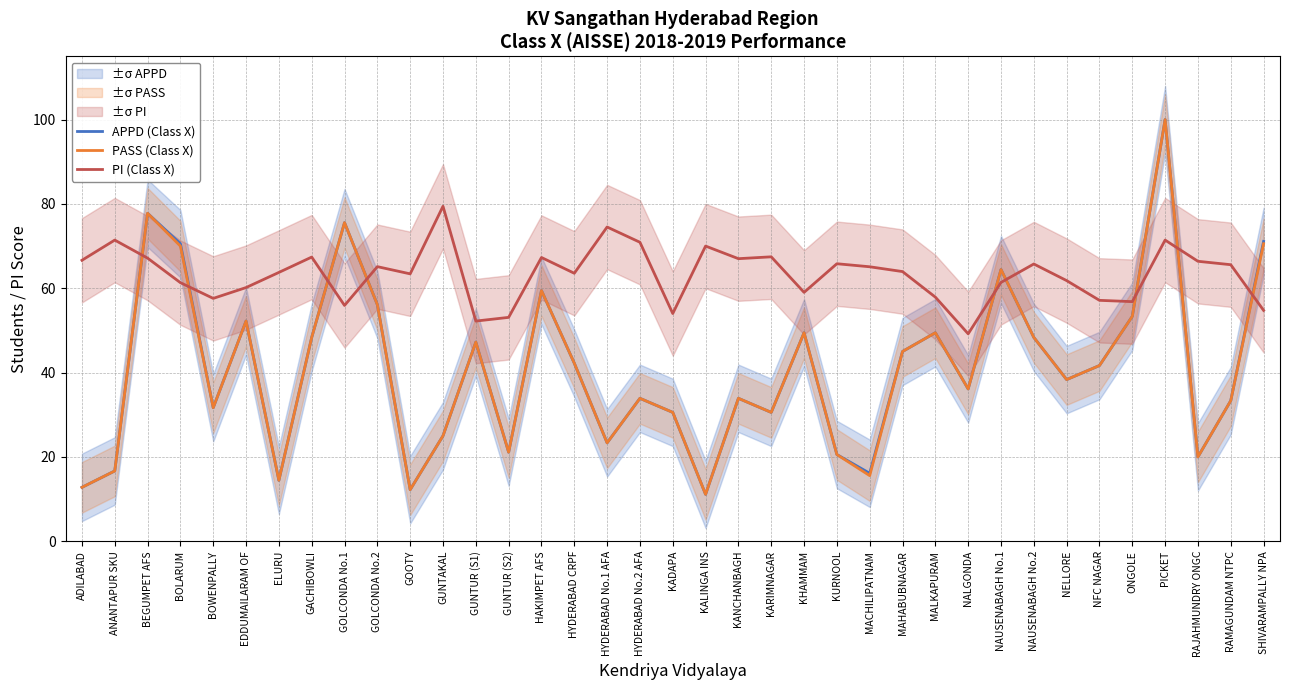

What is the total value across all series at NAUSENABAGH No.2?

162.4